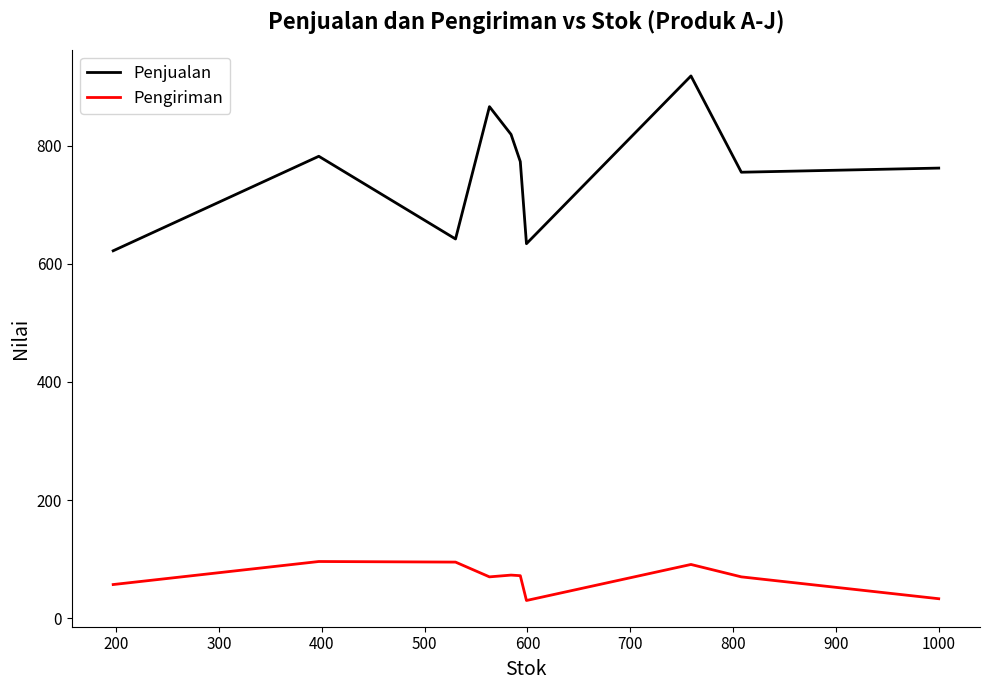

How many series are shown in this chart?

2